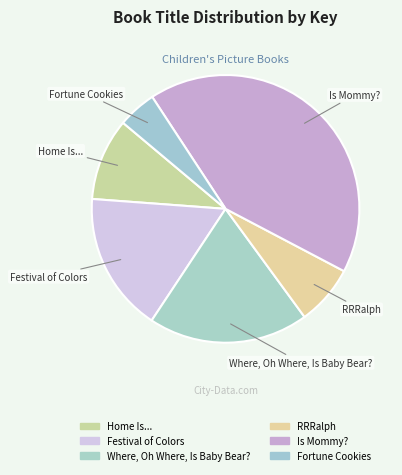

Which slice is the largest?

Is Mommy?